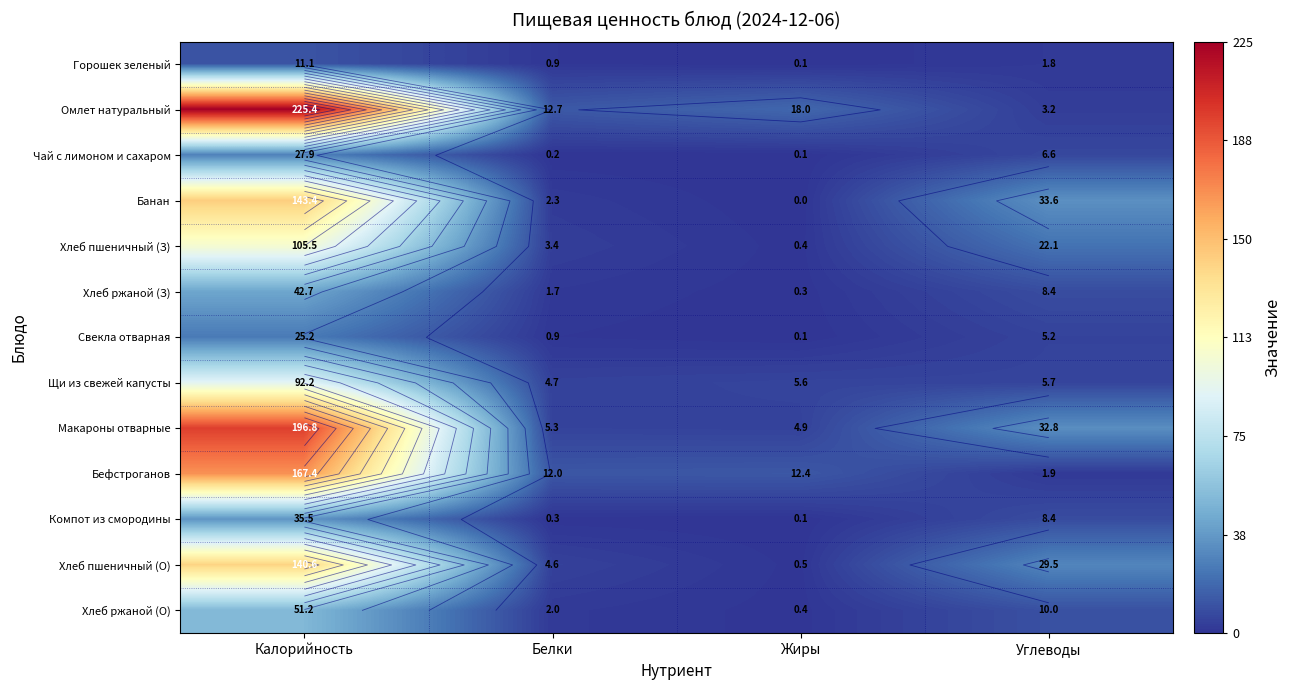

What is the difference between the Чай с лимоном и сахаром values at Жиры and Углеводы?

6.5